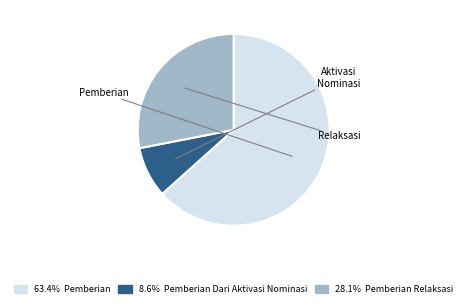

Is there a majority slice in this chart?

Yes